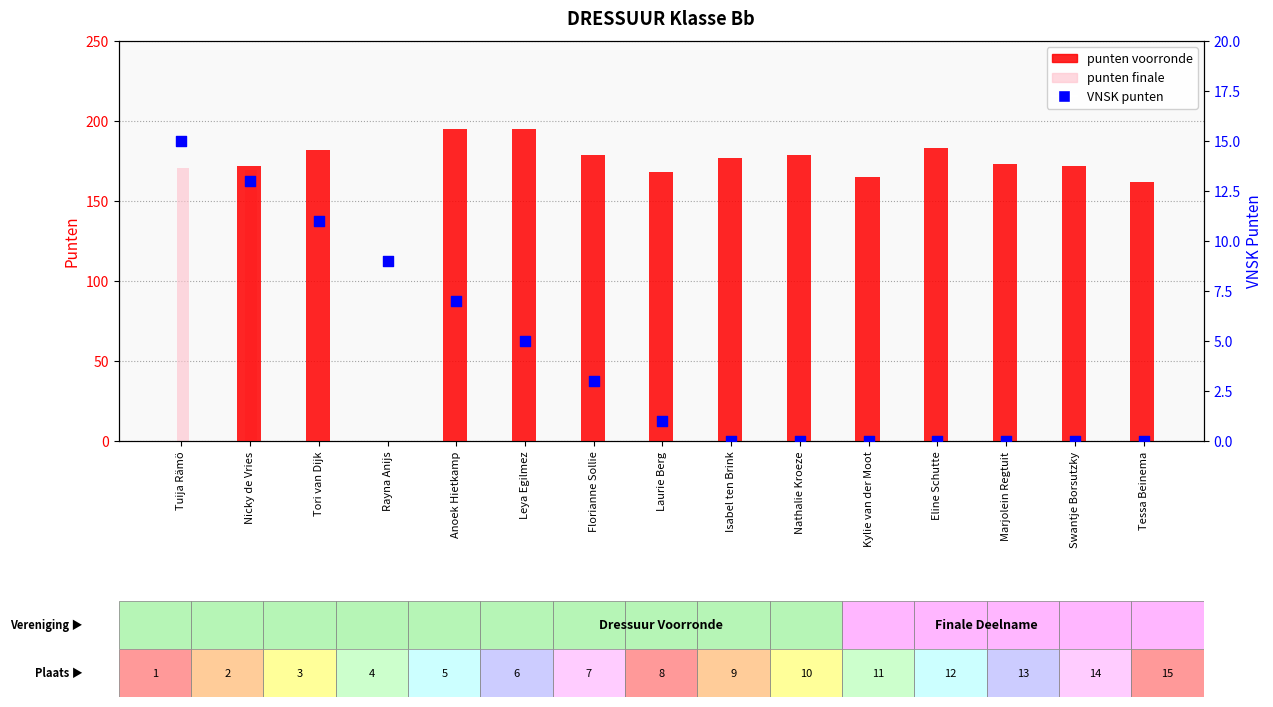

What is the total value across all series at Rayna Anijs?

9.0